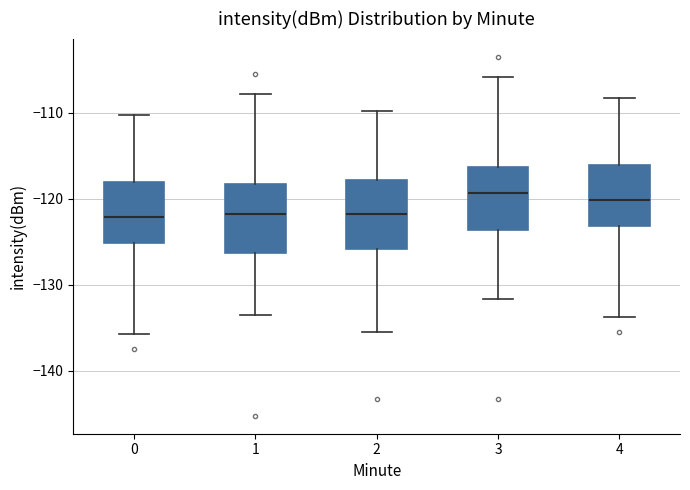

Reading left to right, read every box against the y-axis: the position of its median line, the range the box covers, and the ends of its whiskers. The values are not printed on the chart, so give them approximately, as read against the axis.

0: median -122, box -125 to -118, whiskers -136 to -110
1: median -122, box -126 to -118, whiskers -133 to -108
2: median -122, box -126 to -118, whiskers -135 to -110
3: median -119, box -124 to -116, whiskers -132 to -106
4: median -120, box -123 to -116, whiskers -134 to -108